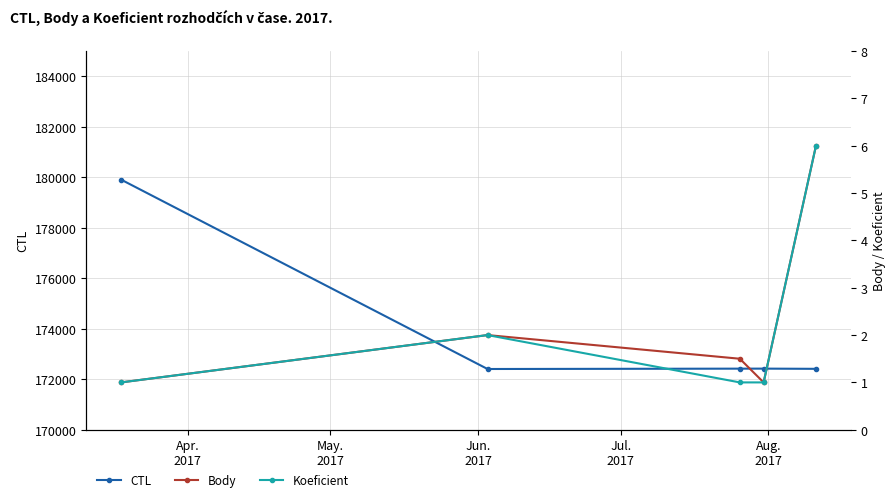

The CTL series shows 179909.0 at Apr.
2017. True or false?

True